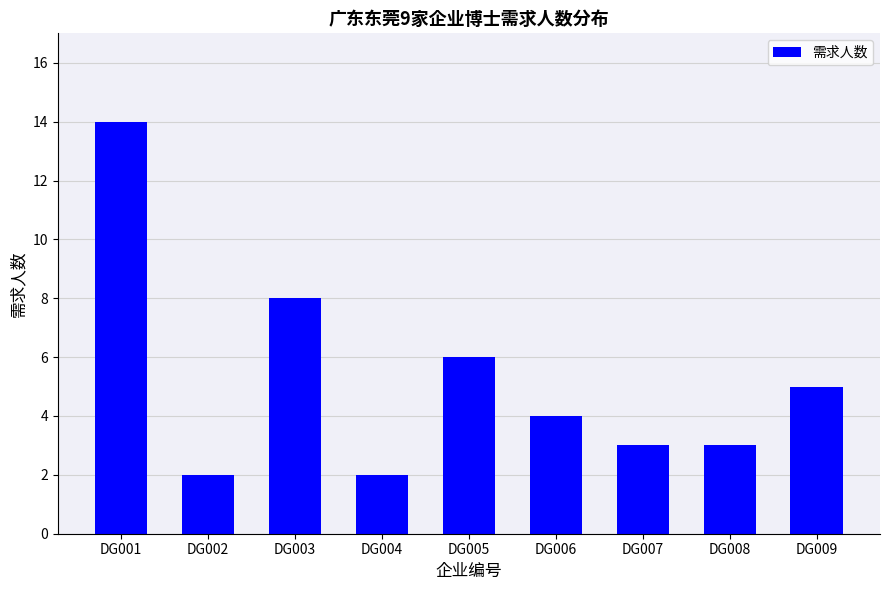

Which category has the highest value across all series?

DG001